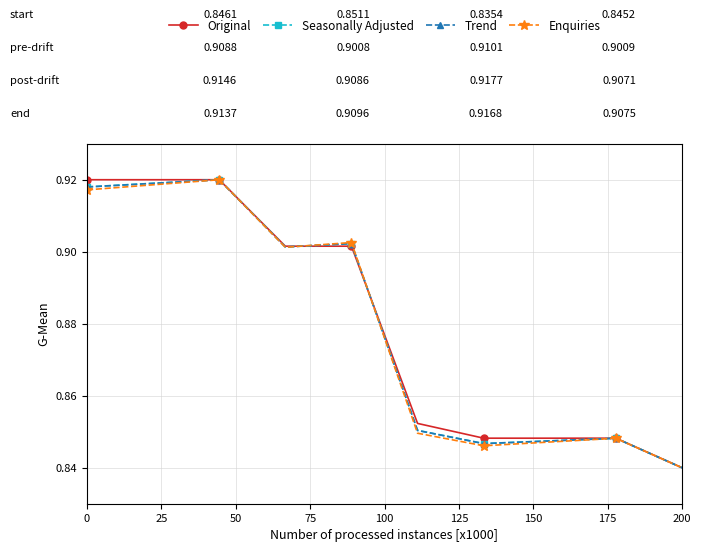

True or false: Seasonally Adjusted has more than 1 points higher than both neighbors.

True